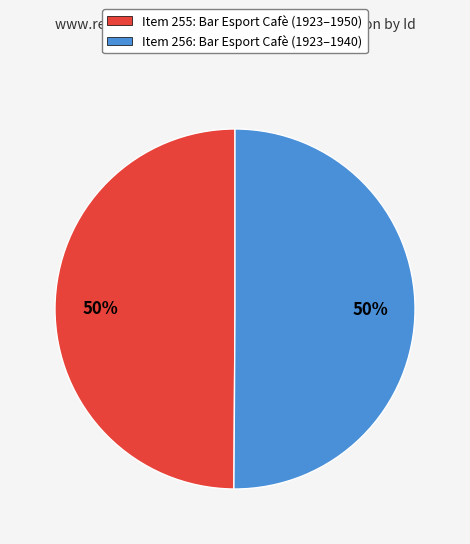

Combined, do Item 256: Bar Esport Cafè (1923–1940) and Item 255: Bar Esport Cafè (1923–1950) account for over 50%?

Yes